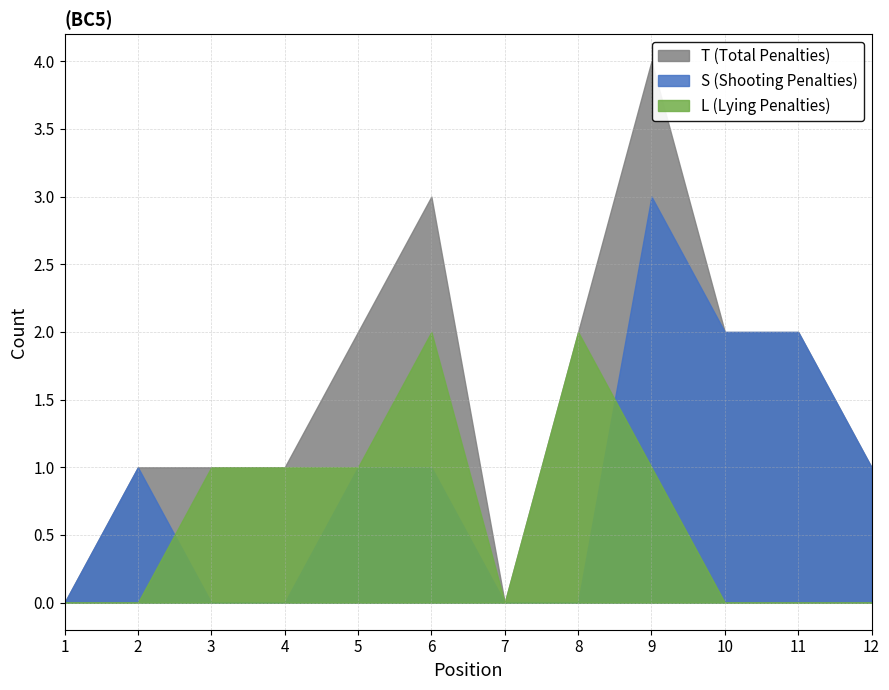

What is the sum of all T values?

19